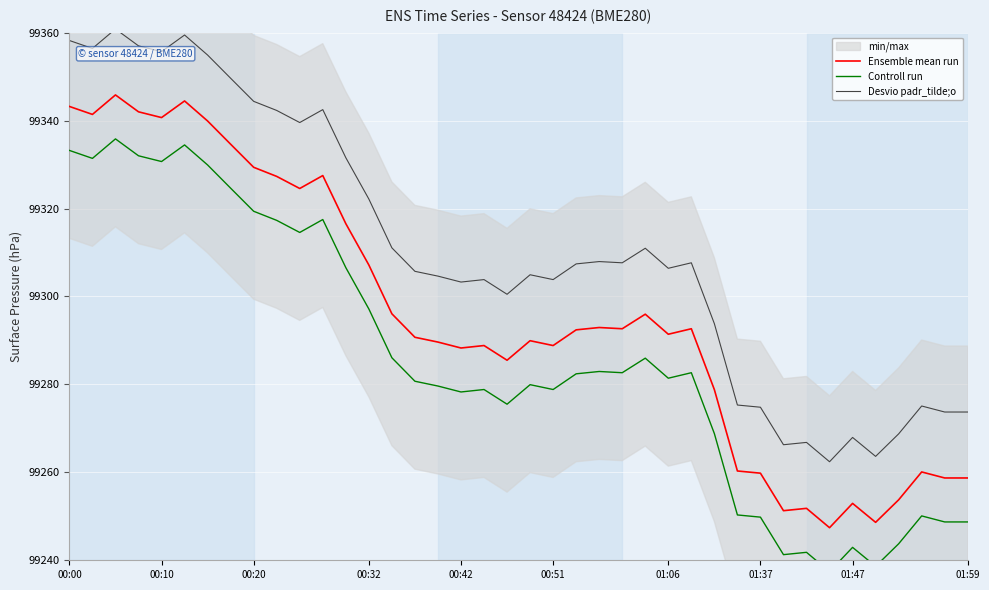

True or false: Ensemble mean run and Controll run intersect in this chart.

False